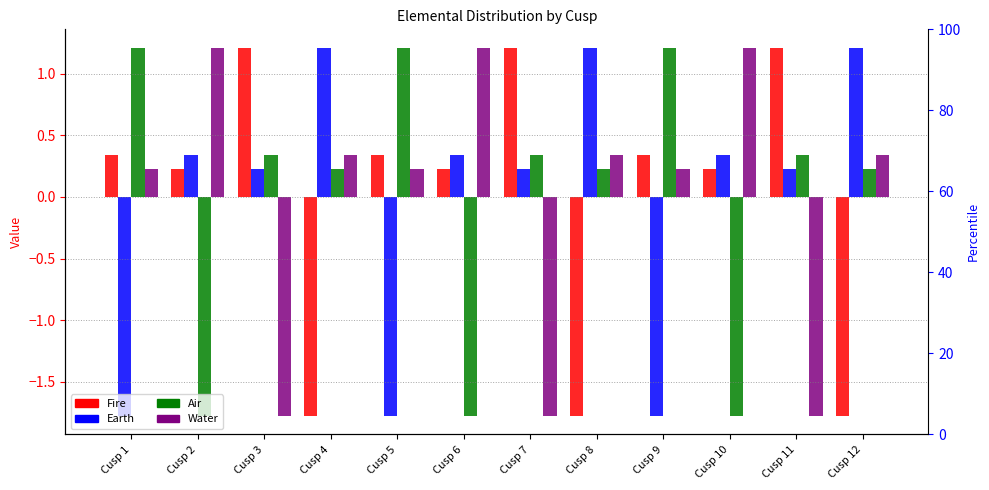

What value does the Water series have at Cusp 9?

0.2